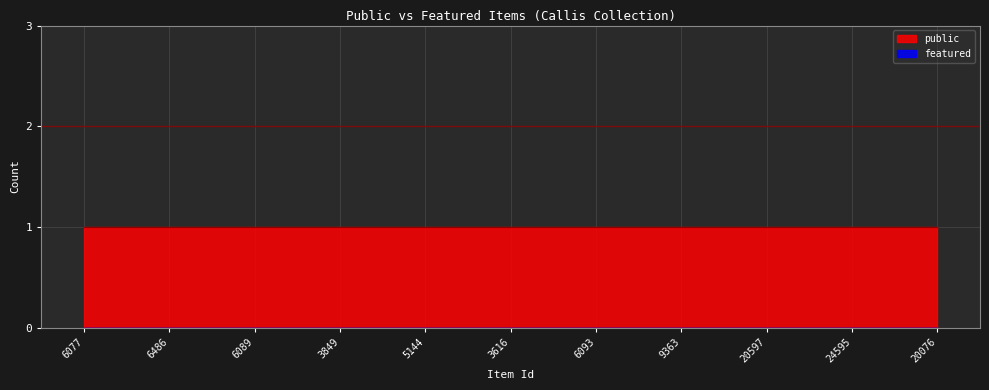

Which series changed the most between 6077 and 20076?

public